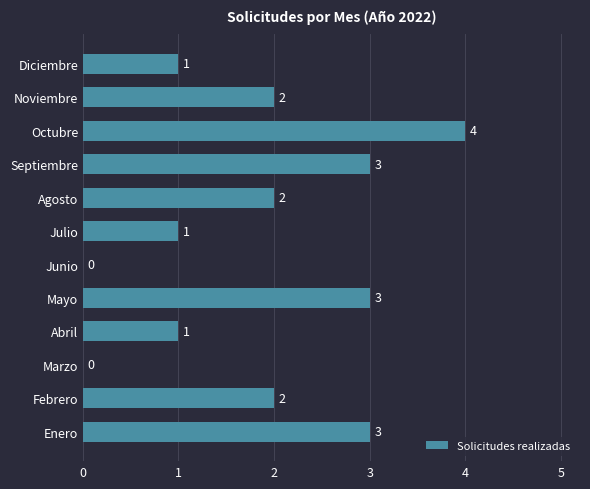

Approximately how many times larger is the value at Diciembre compared to Febrero?

0.5